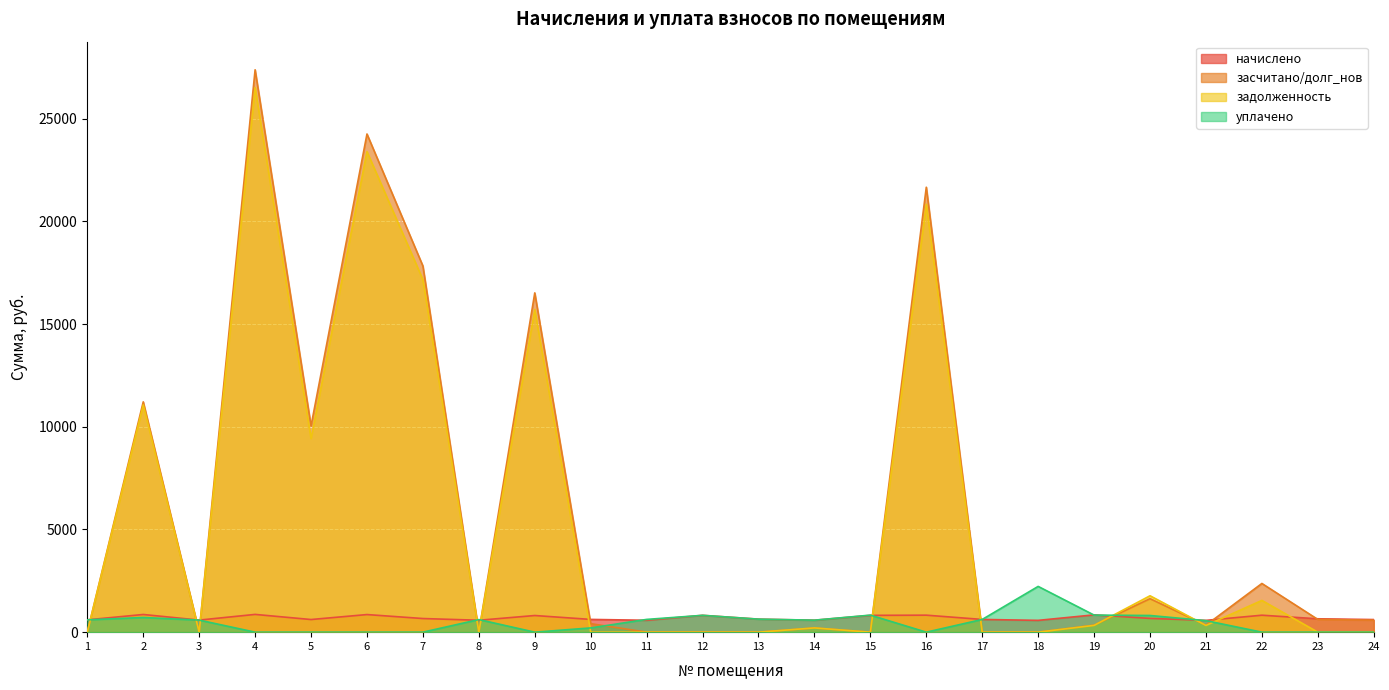

The задолженность series shows 0.0 at 24. True or false?

True